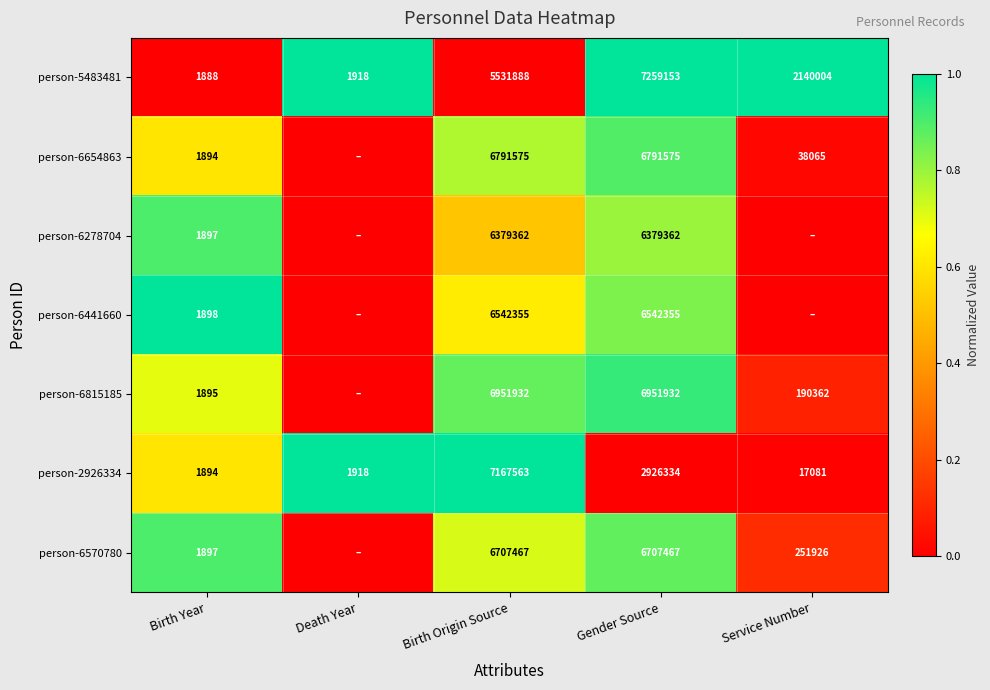

What is the average value of the person-2926334 series?

2022958